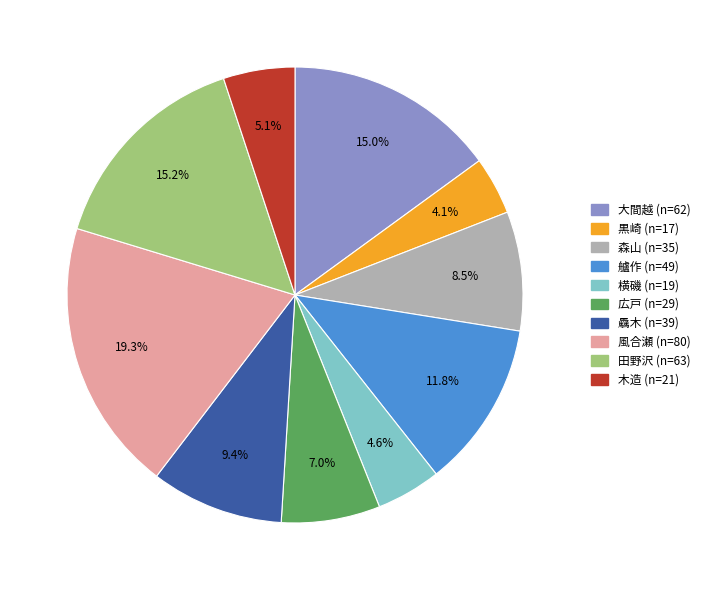

Is there any slice that represents more than half of the pie?

No